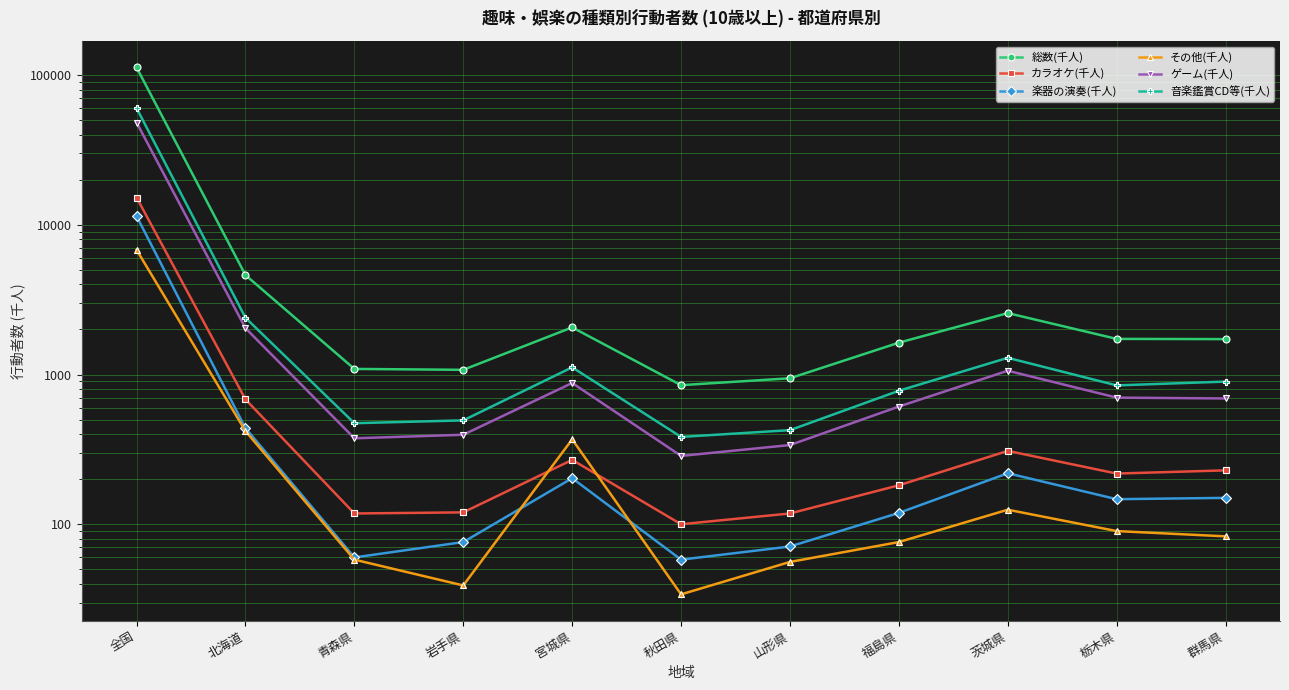

Where is 楽器の演奏(千人) nearest to the value 5742?

北海道